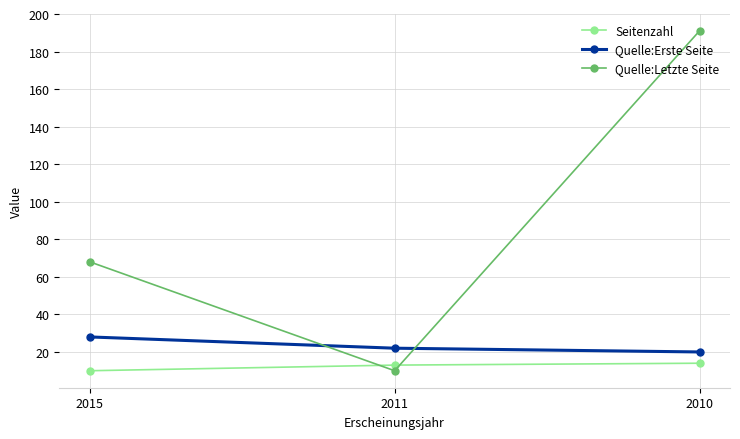

How many lines are shown in the chart?

3